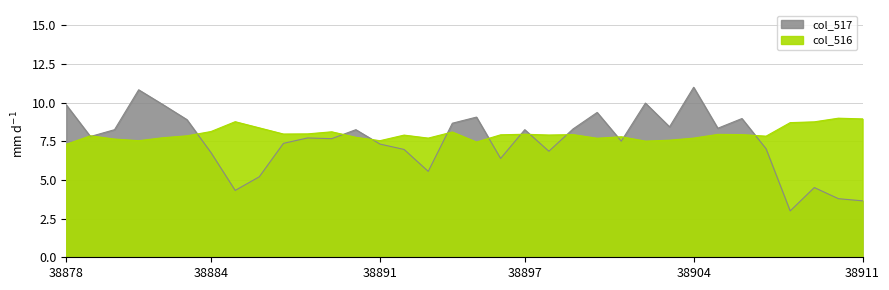

Which category has the lowest value across all series?

38908